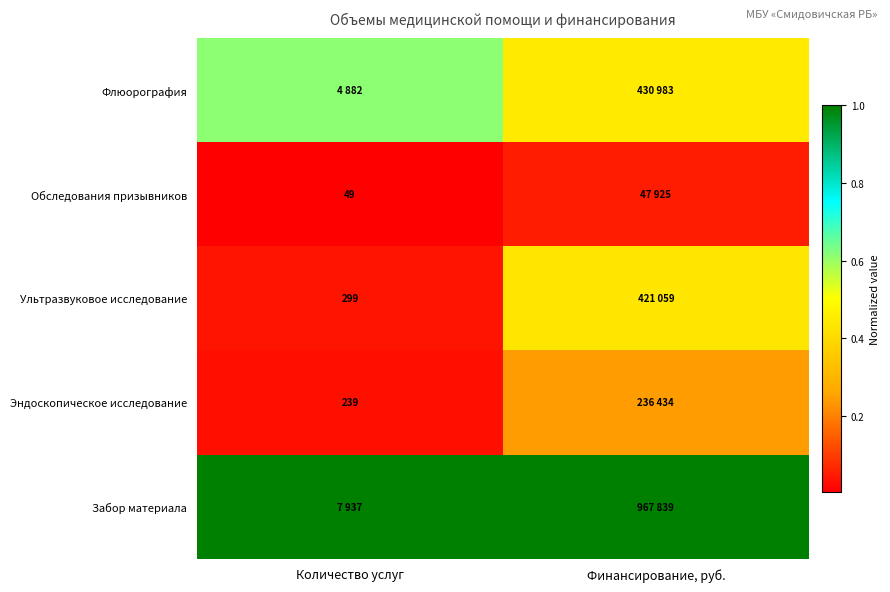

At which label does Обследования призывников reach its minimum?

Количество услуг